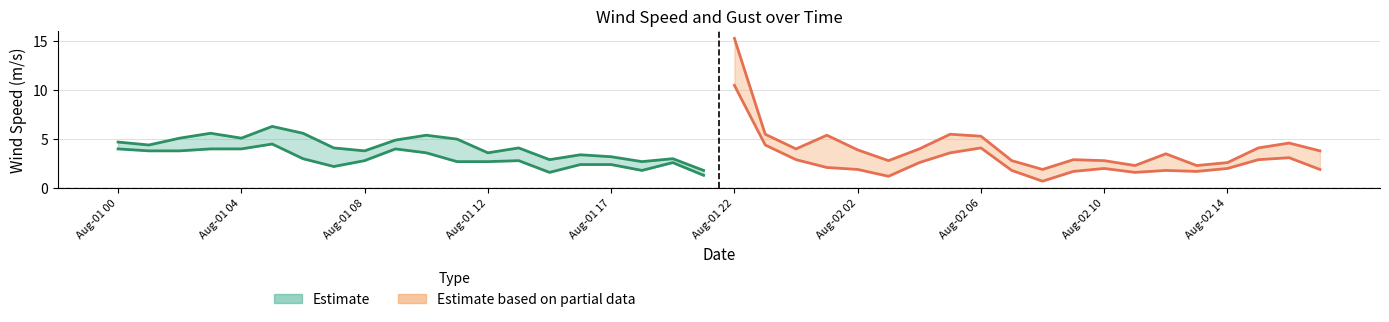

Is it true that wind_gust equals 1.8 at 19?

True